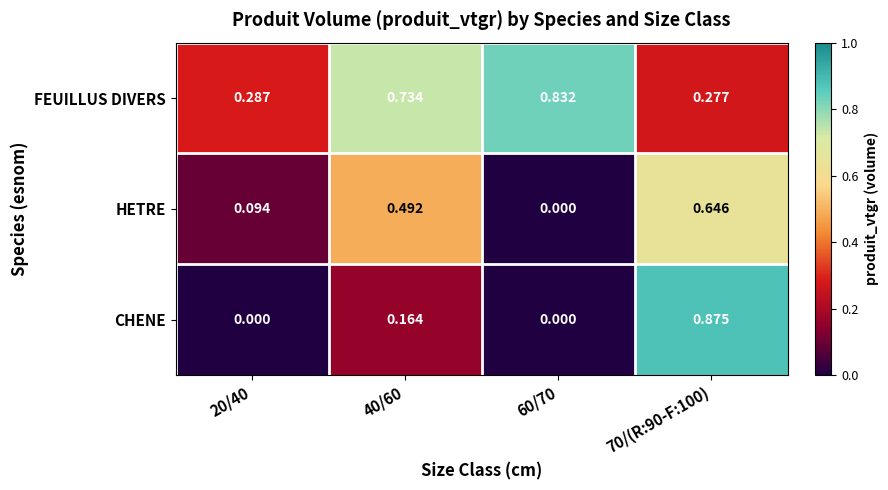

Between 60/70 and 70/(R:90-F:100), which series saw the biggest shift?

CHENE